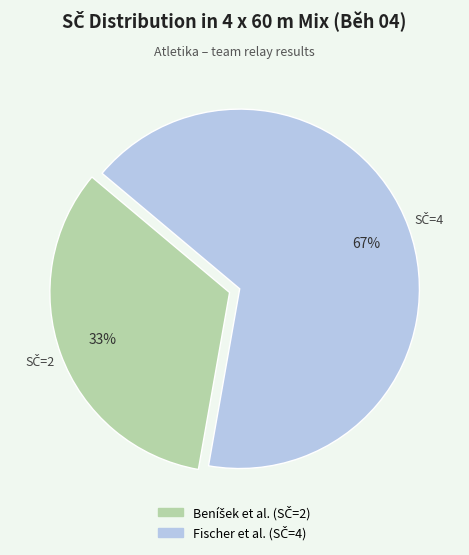

How many slices are in this pie chart?

2